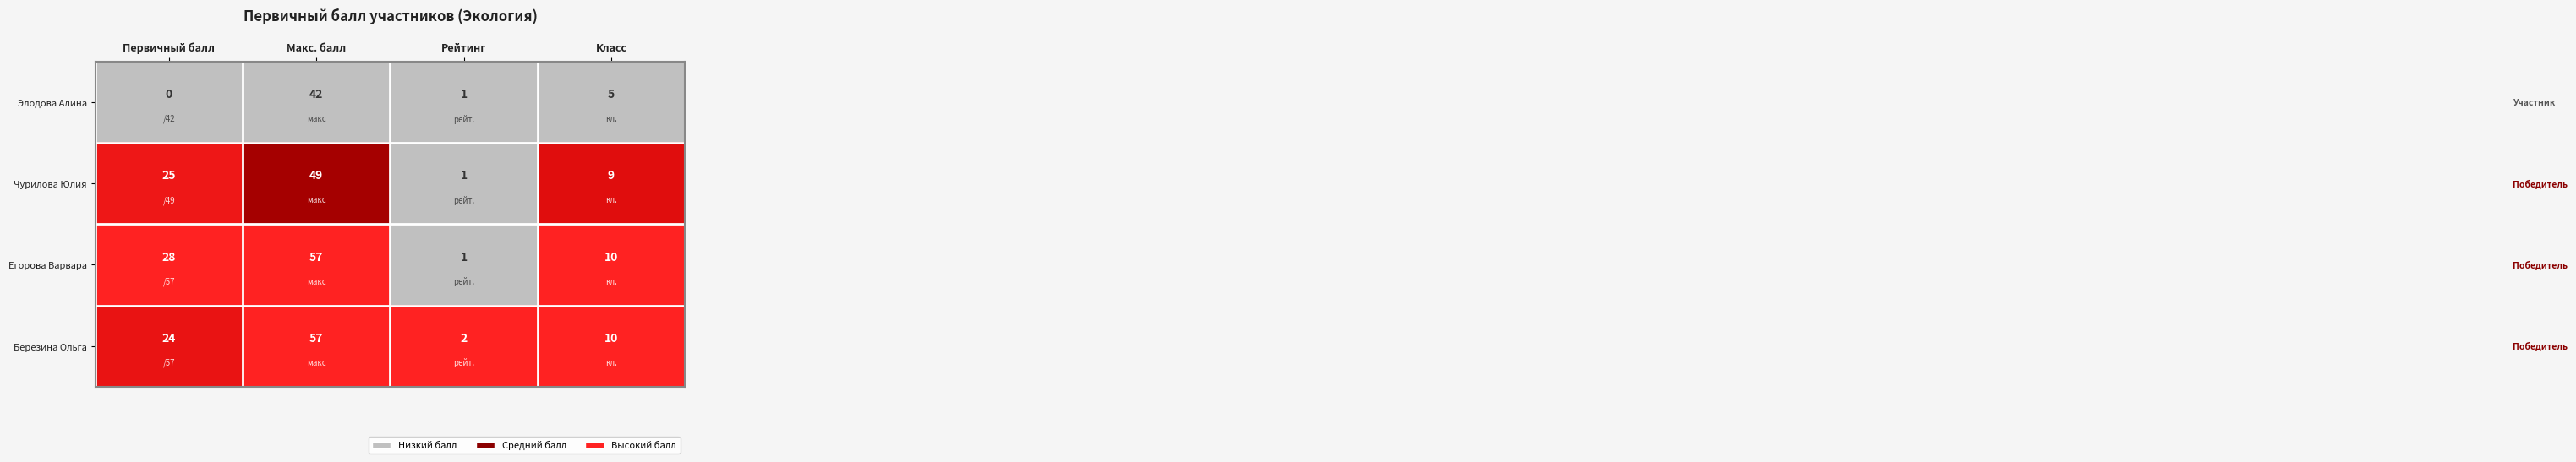

Is it true that Березина Ольга equals 37 at Макс. балл?

False